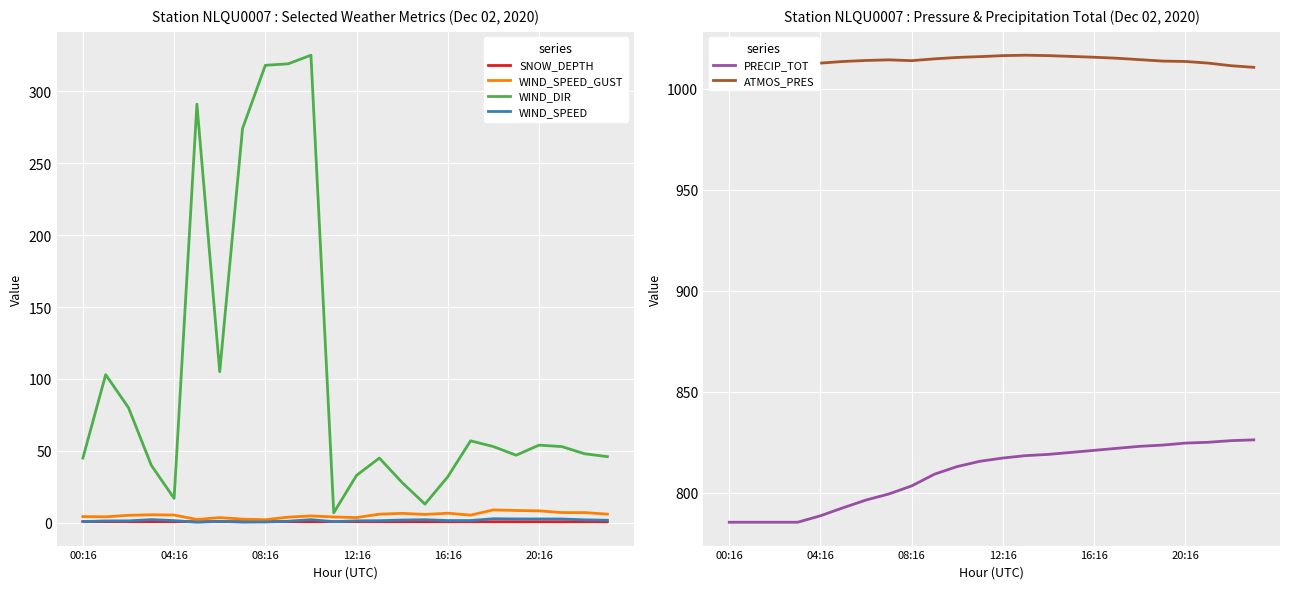

What is the maximum value shown in the chart?

1016.7